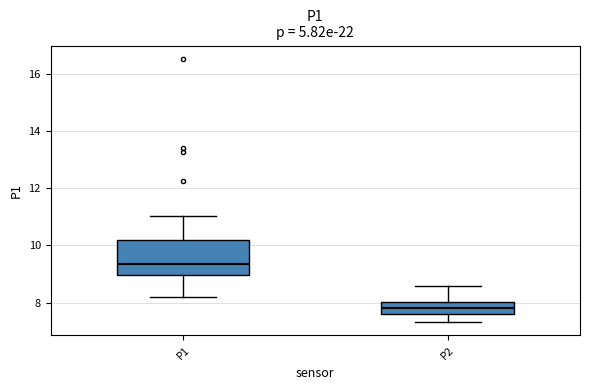

Reading left to right, read every box against the y-axis: the position of its median line, the range the box covers, and the ends of its whiskers. The values are not printed on the chart, so give them approximately, as read against the axis.

P1: median 9.4, box 9.0 to 10.2, whiskers 8.2 to 11.0
P2: median 7.8, box 7.6 to 8.0, whiskers 7.4 to 8.6